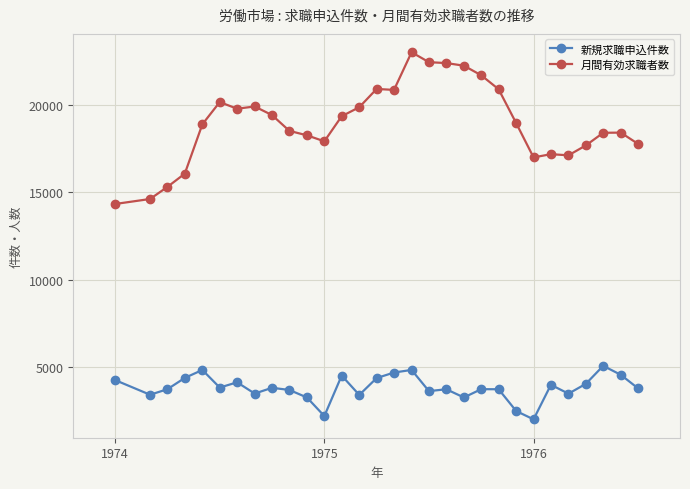

True or false: 新規求職申込件数 and 月間有効求職者数 cross at least once.

False